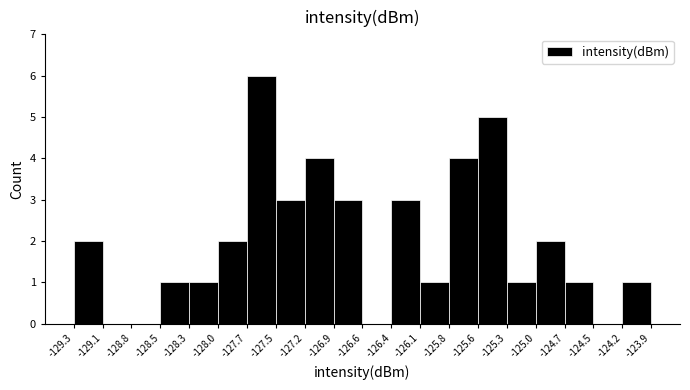

What is the height of the bar covering -124.7 to -124.5 on the x-axis? The values are not printed on the chart, so give them approximately, as read against the axis.

1